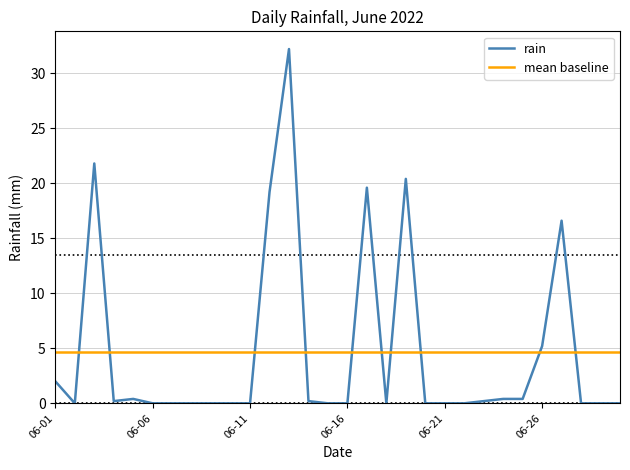

True or false: rain and mean baseline cross at least once.

True